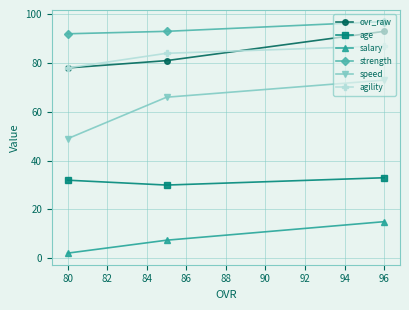

Reading left to right, transcribe all the data shown in this chart.

ovr_raw: 78.0	81.0	93.0
age: 32.0	30.0	33.0
salary: 2.1	7.4	15.0
strength: 92.0	93.0	97.0
speed: 49.0	66.0	73.0
agility: 78.0	84.0	87.0